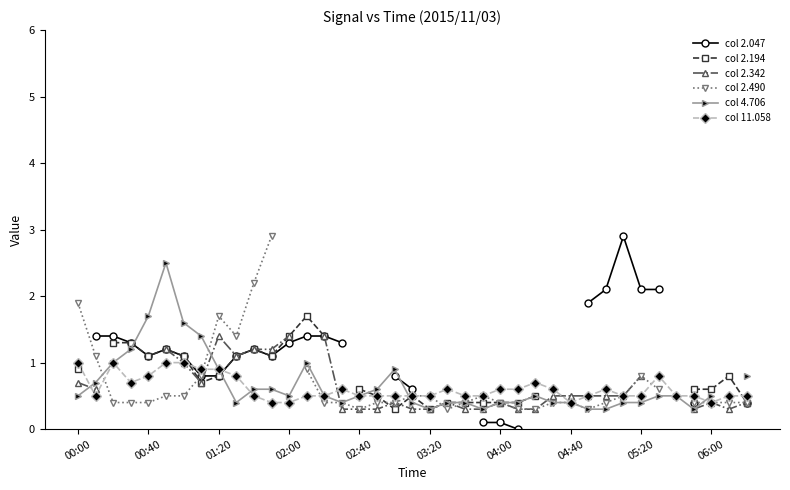

What is the minimum value for col 11.058?

0.4